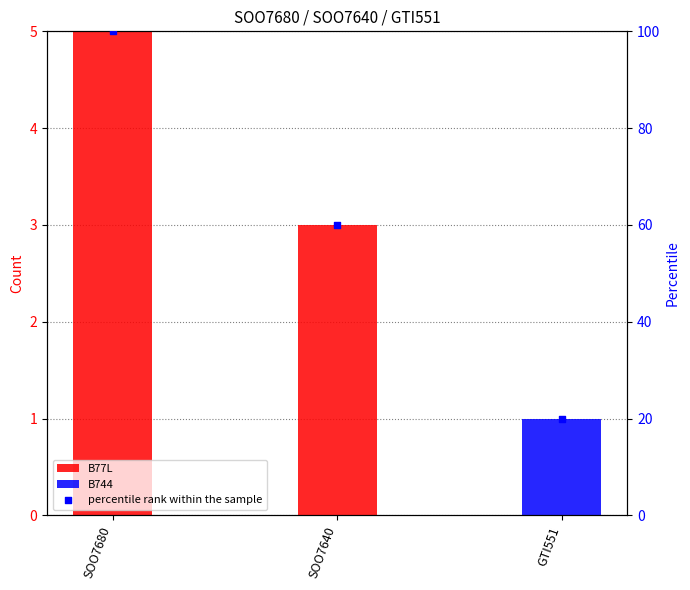

Which series reaches the minimum Y coordinate?

B77L